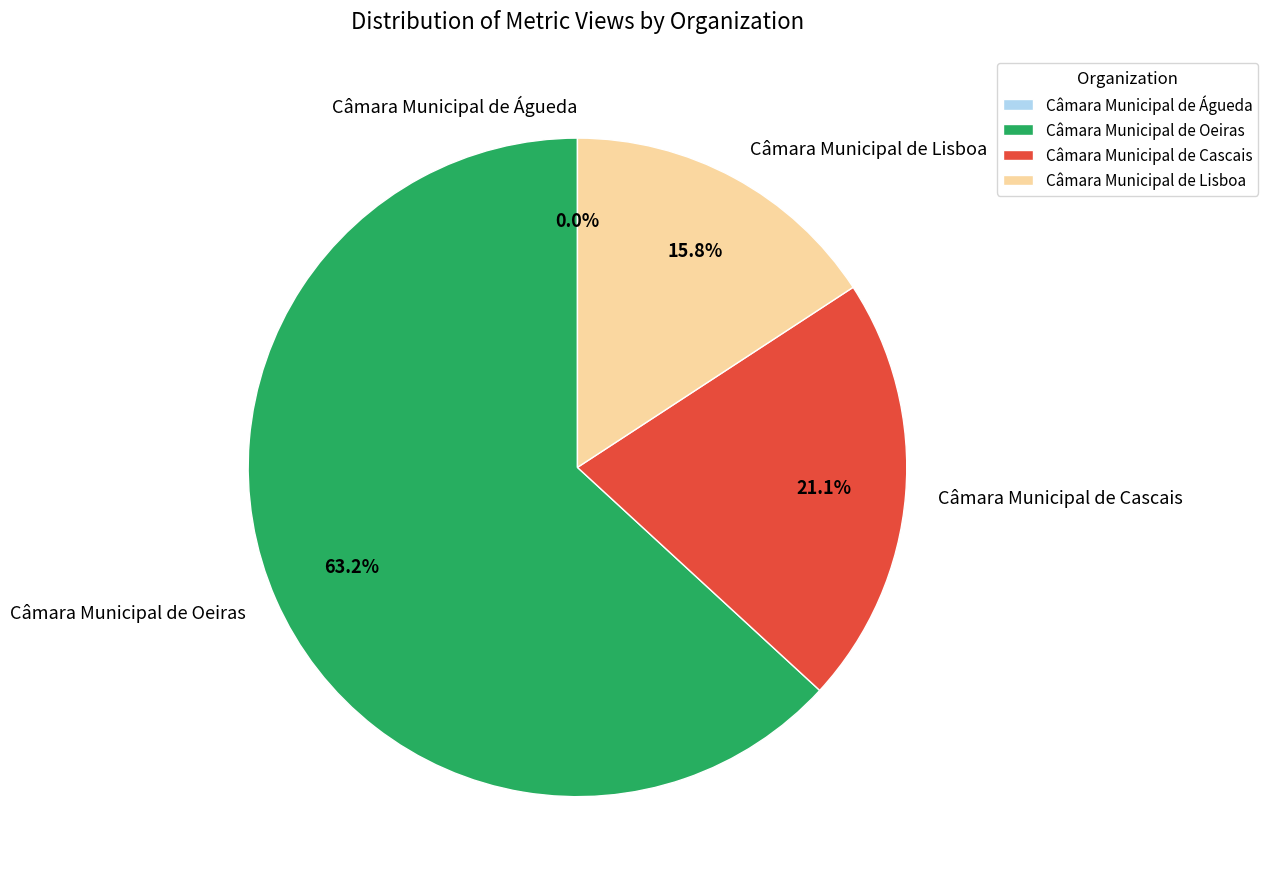

The Parques de Merendas slice represents 11% of the pie. True or false?

False